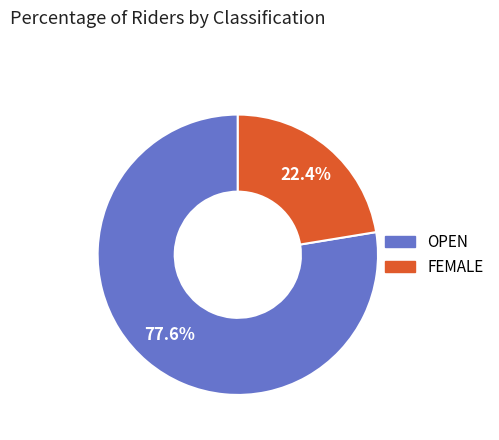

Is there a majority slice in this chart?

Yes